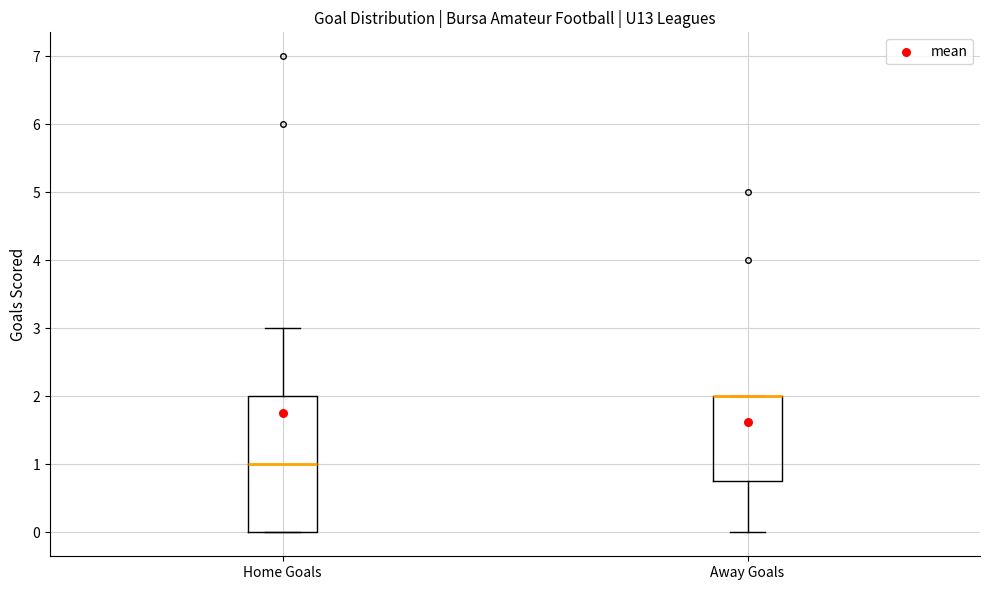

Which box is the tallest, from its lower edge to its upper edge?

Home Goals